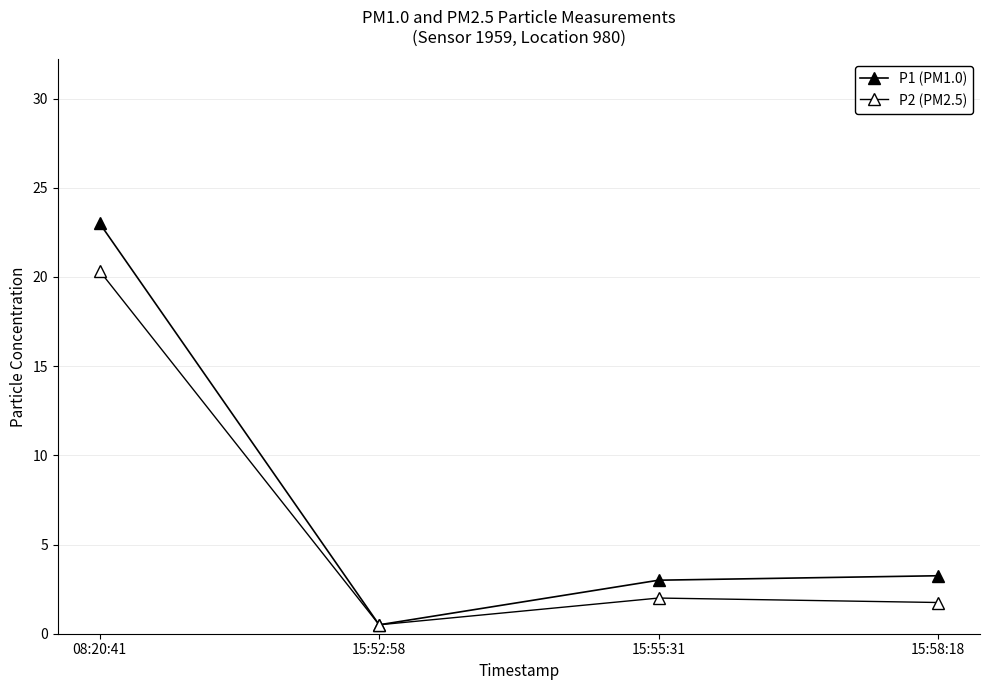

How many lines are shown in the chart?

2